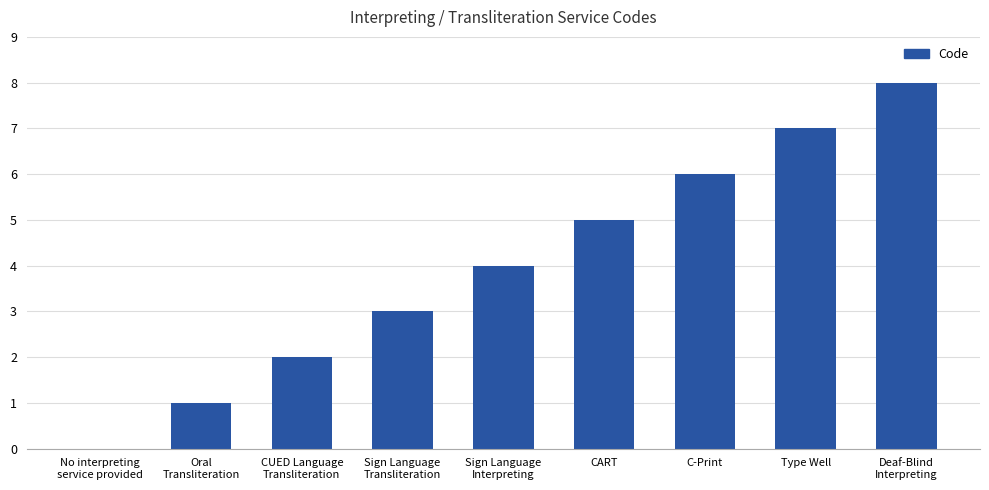

How many series are shown in this chart?

1